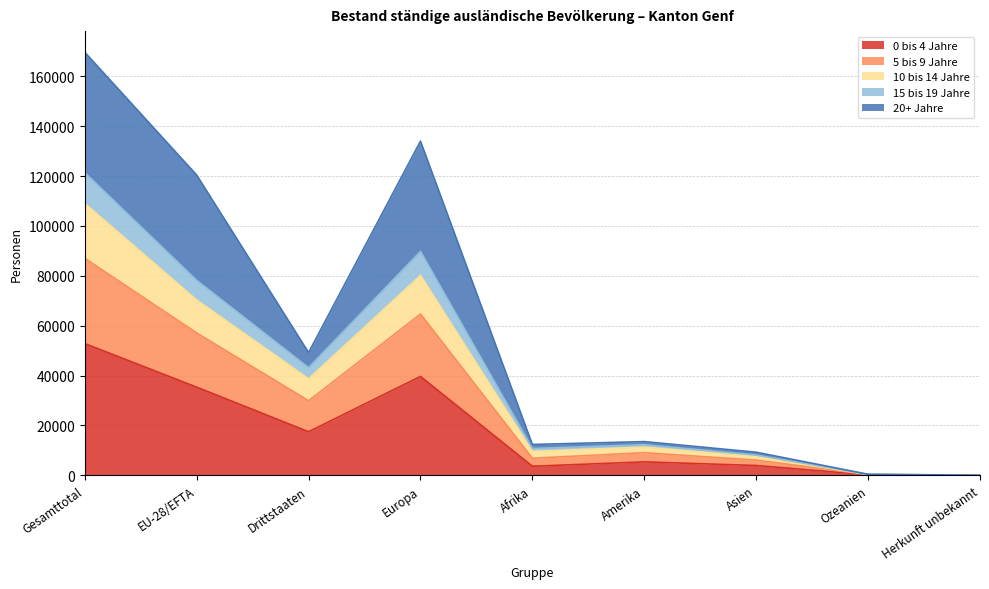

What is the total value across all series at Gesamttotal?

169616